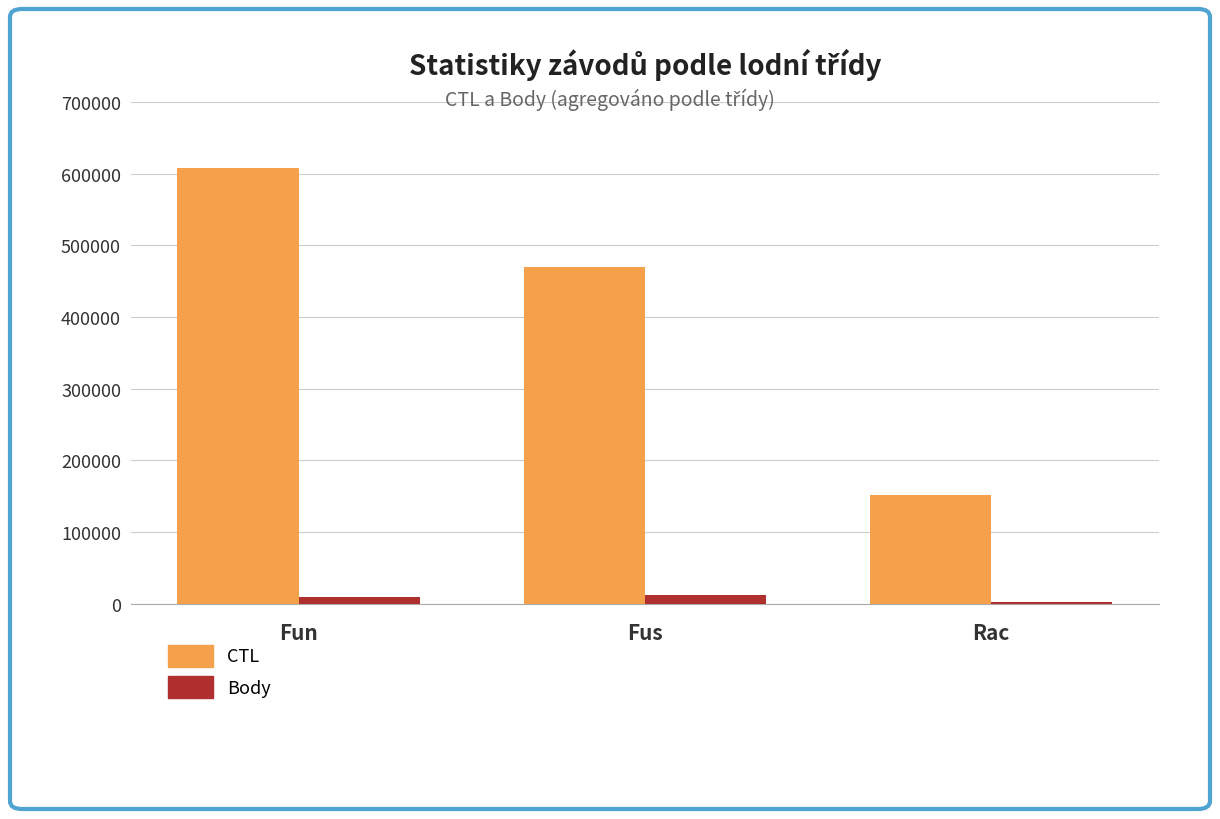

What is the difference between the CTL values at Rac and Fun?

456365